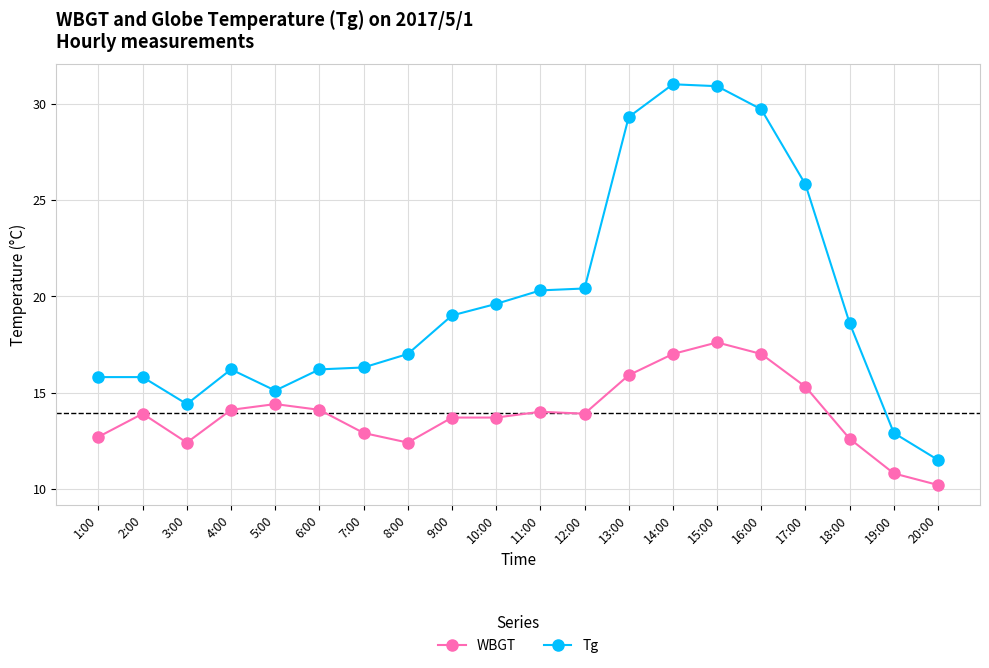

True or false: Tg and WBGT intersect in this chart.

False